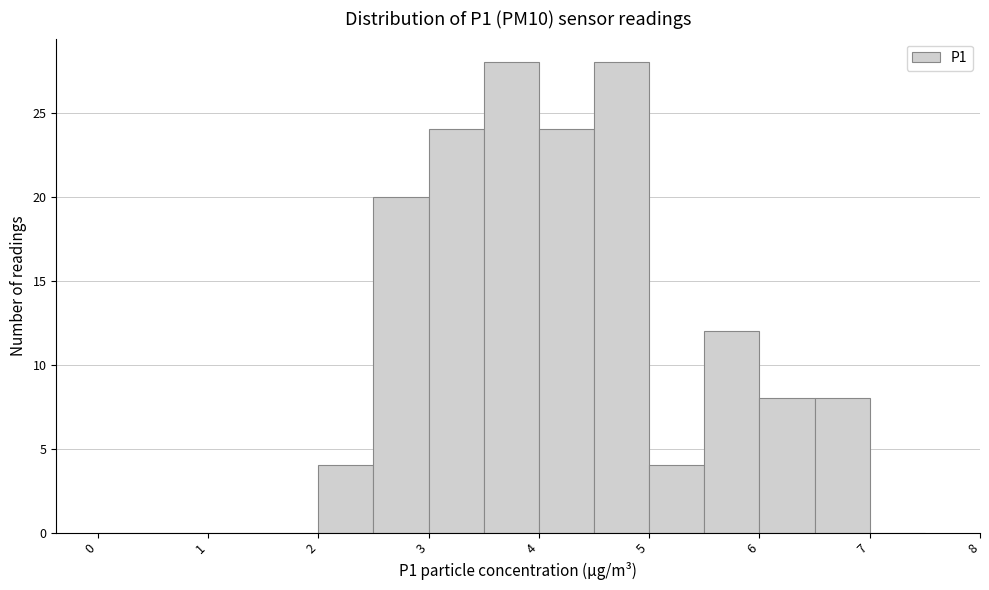

How tall is the bar that spans 3.5 to 4.0 on the x-axis? The values are not printed on the chart, so give them approximately, as read against the axis.

28